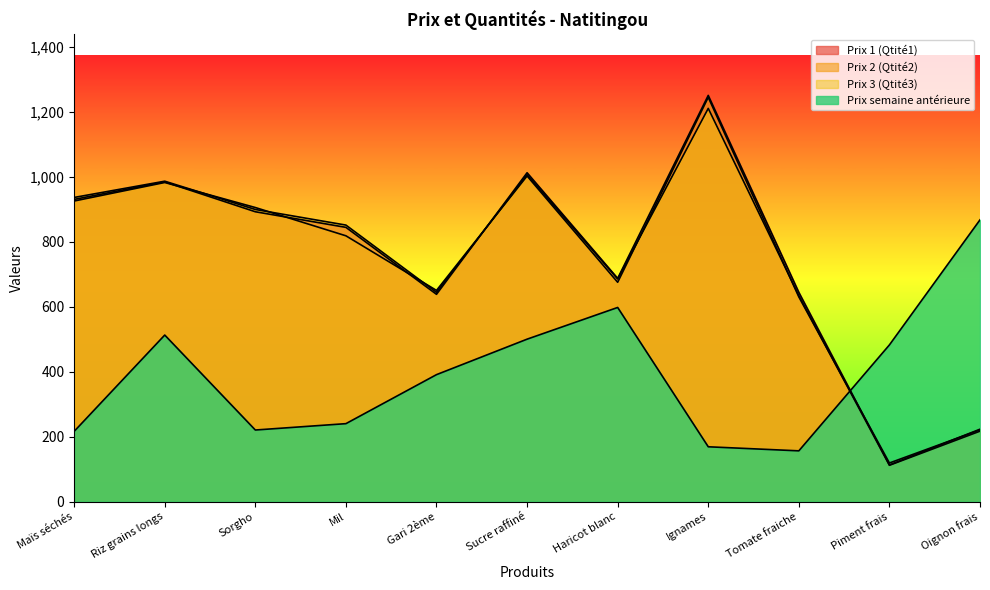

Rank the series at Haricot blanc from highest to lowest value.

Prix 1 (Qtité1), Prix 3 (Qtité3), Prix 2 (Qtité2), Prix semaine antérieure